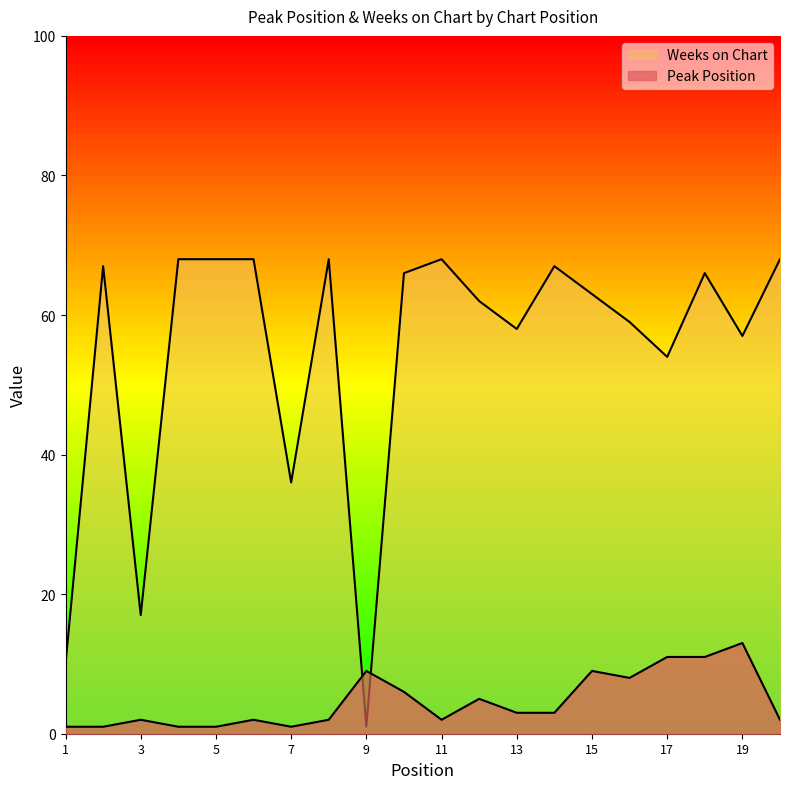

The Peak Position series shows 1 at 1. True or false?

True